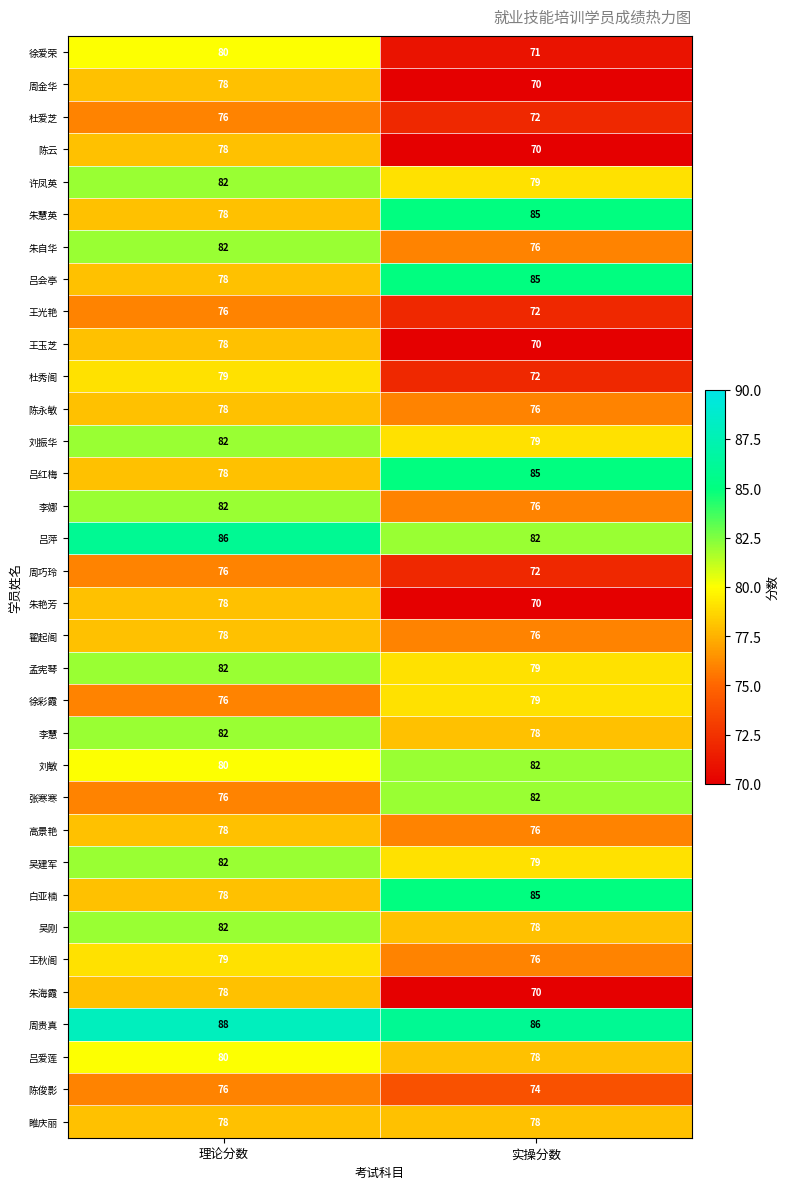

What is the sum of the 杜爱芝 values at 实操分数 and 理论分数?

148